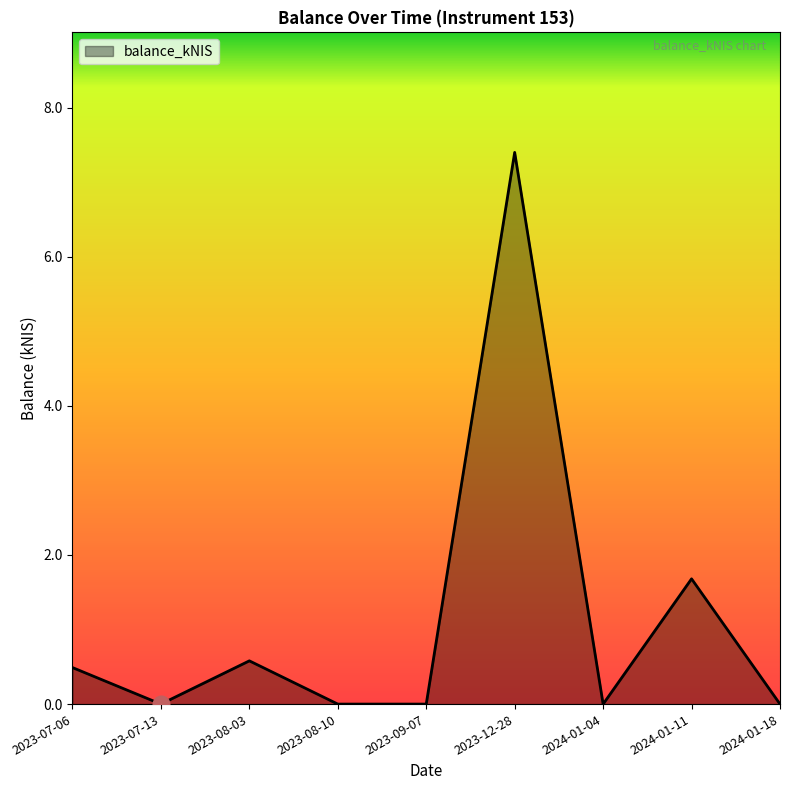

At which label is the value closest to 3?

2024-01-11